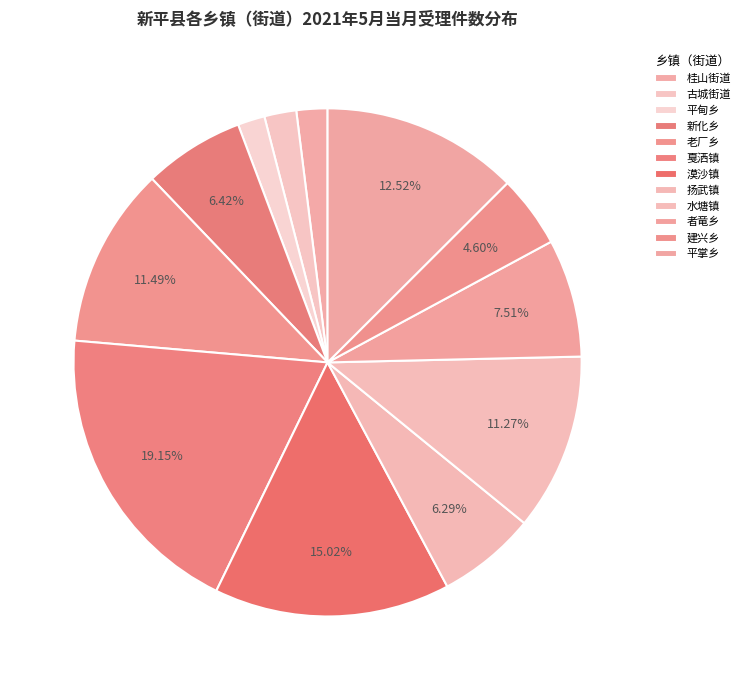

Count the number of slices in the pie.

12